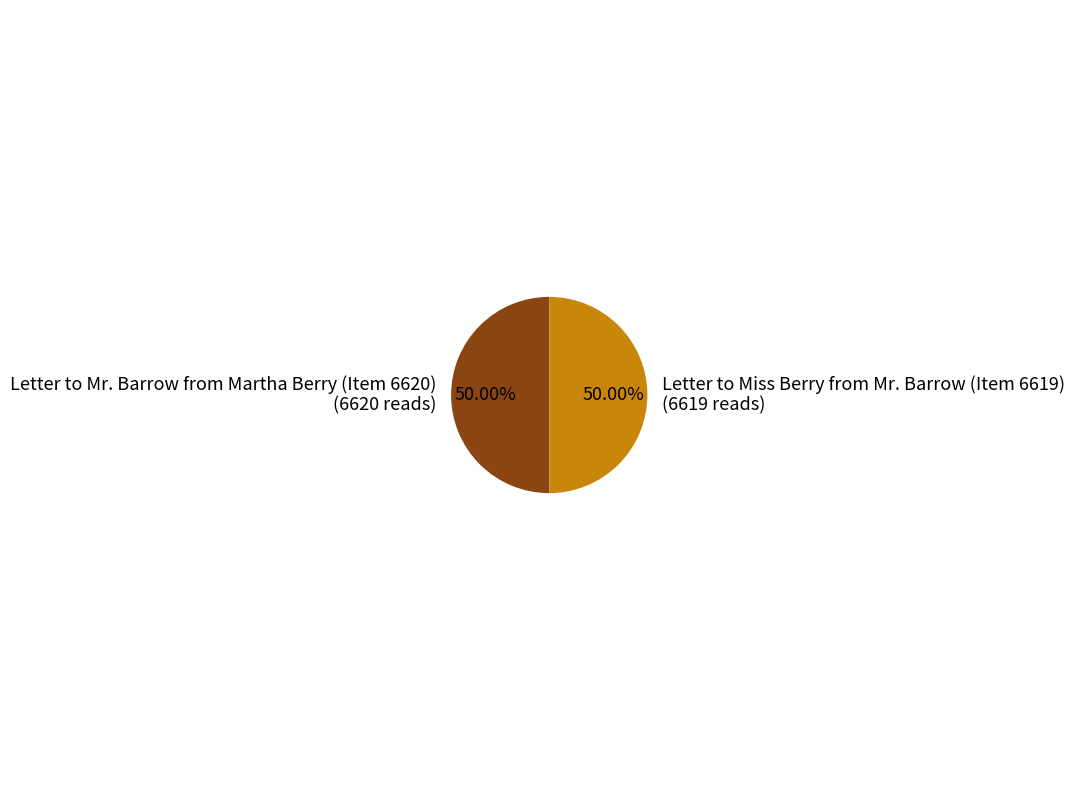

Is the sum of Letter to Mr. Barrow from Martha Berry (Item 6620) and Letter to Miss Berry from Mr. Barrow (Item 6619) greater than half?

Yes